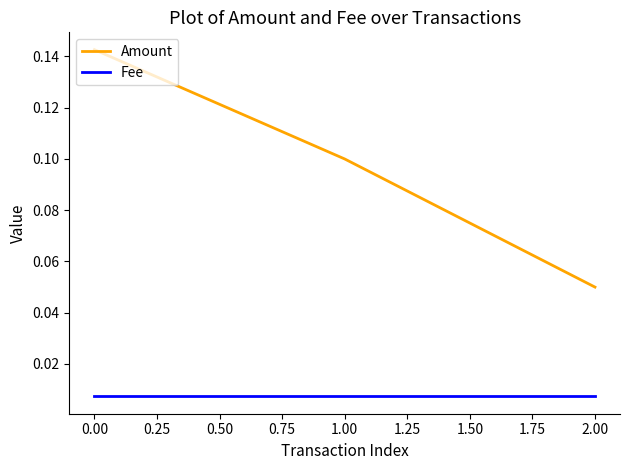

Is the value of Fee at 1.00 greater than the value of Amount at 1.00?

No